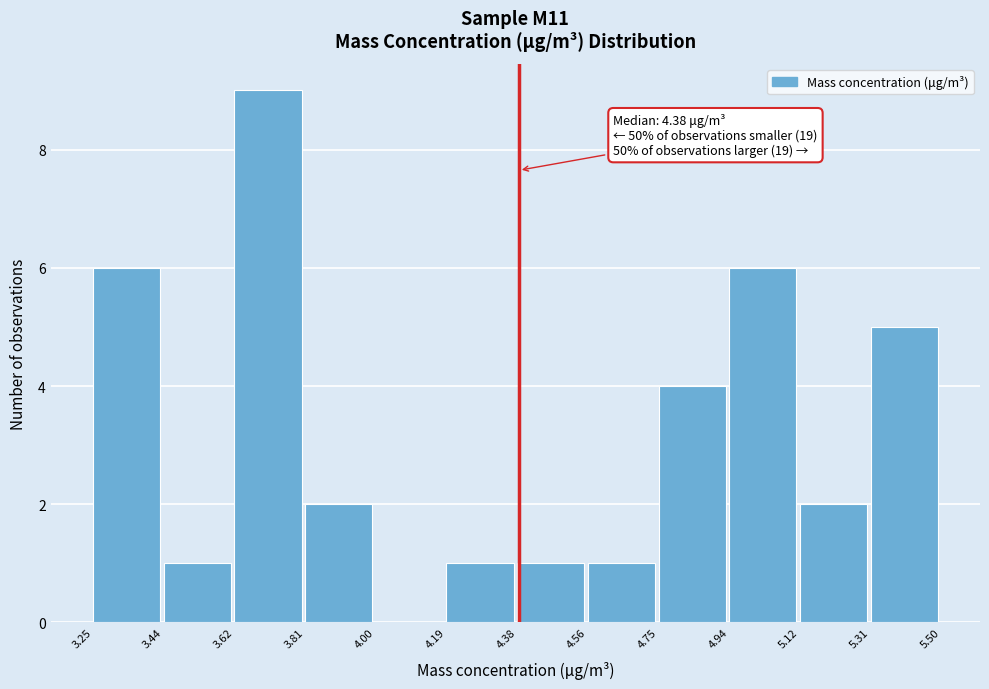

Which range on the x-axis has the tallest bar?

3.62 to 3.81